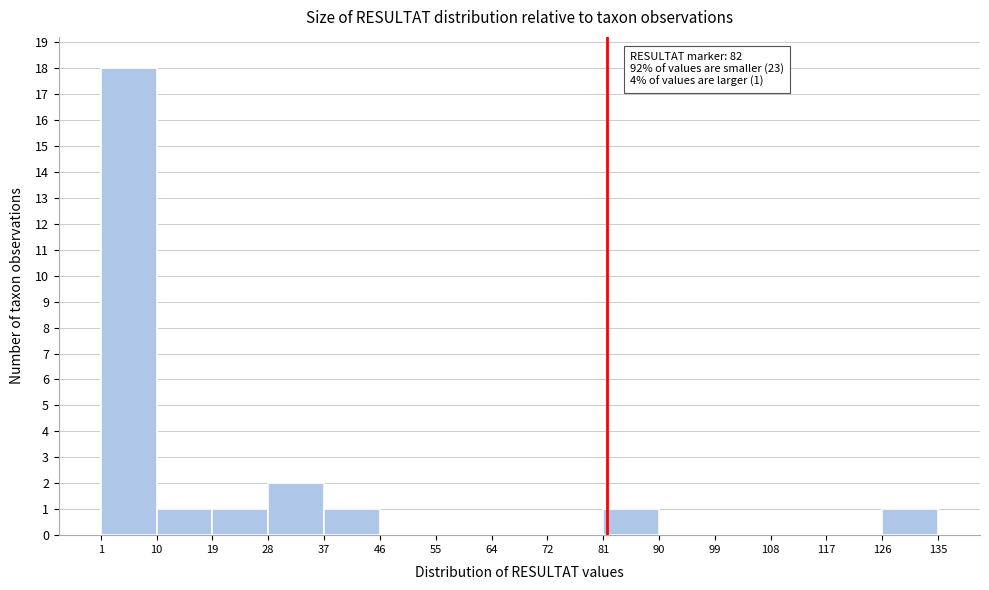

Which range on the x-axis has the tallest bar?

1 to 10